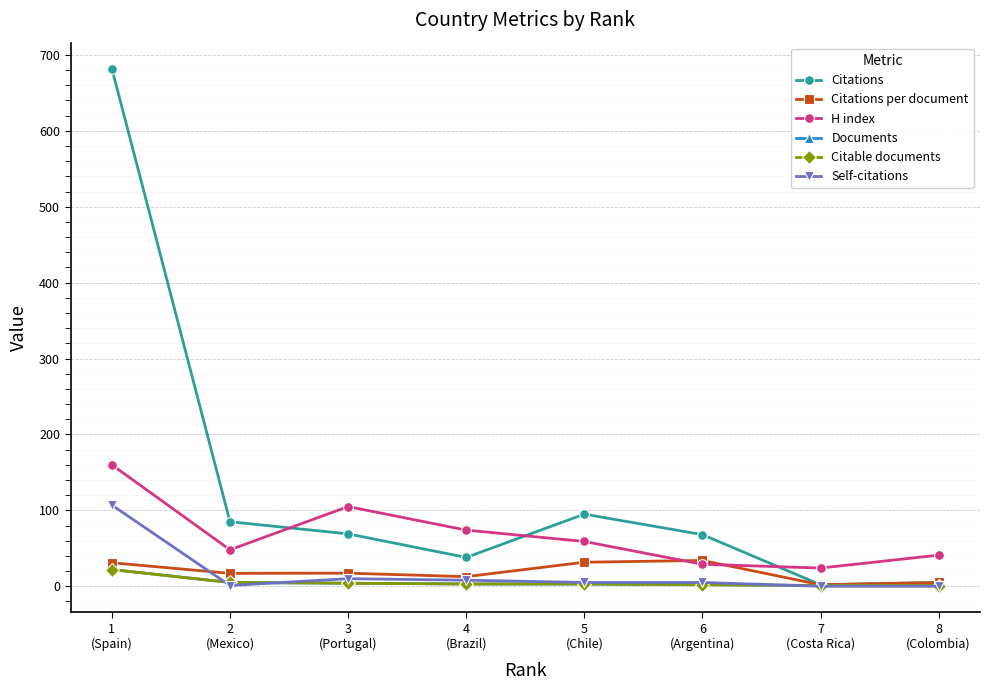

The Citable documents series shows 3.0 at 5
(Chile). True or false?

True